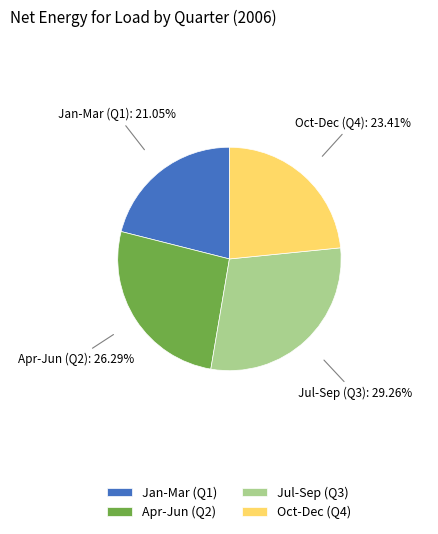

Is the sum of Apr-Jun (Q2) and Jul-Sep (Q3) greater than half?

Yes